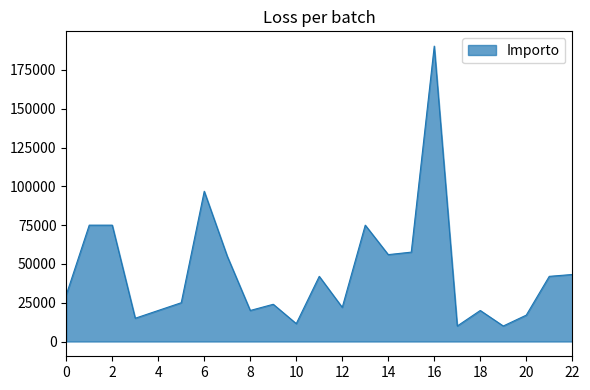

What is the difference between the maximum and minimum values?

180396.7